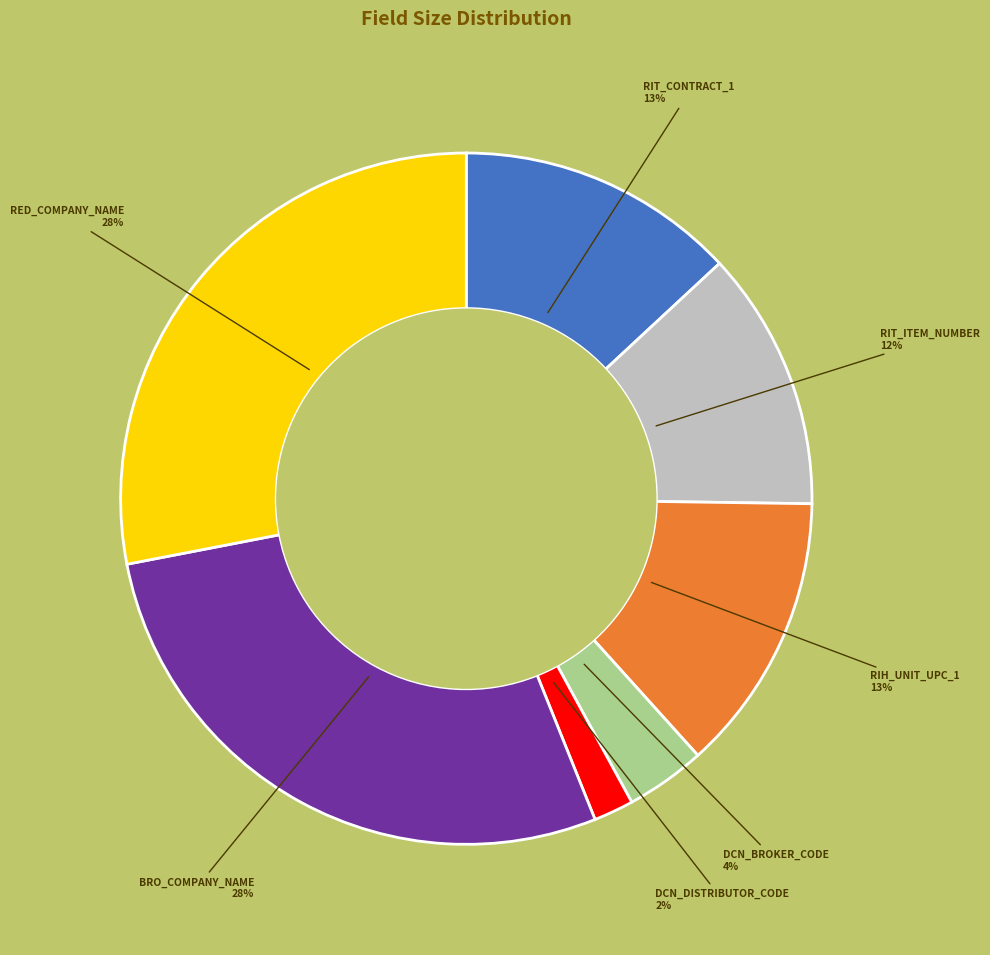

How many segments does this pie chart have?

7